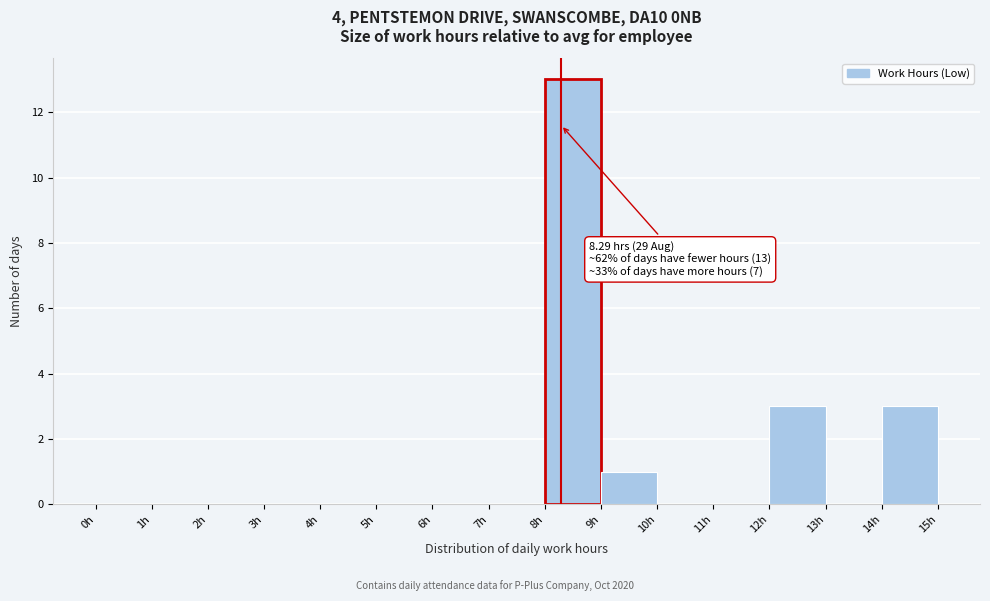

Over which range of the x-axis is the bar tallest?

8 to 9